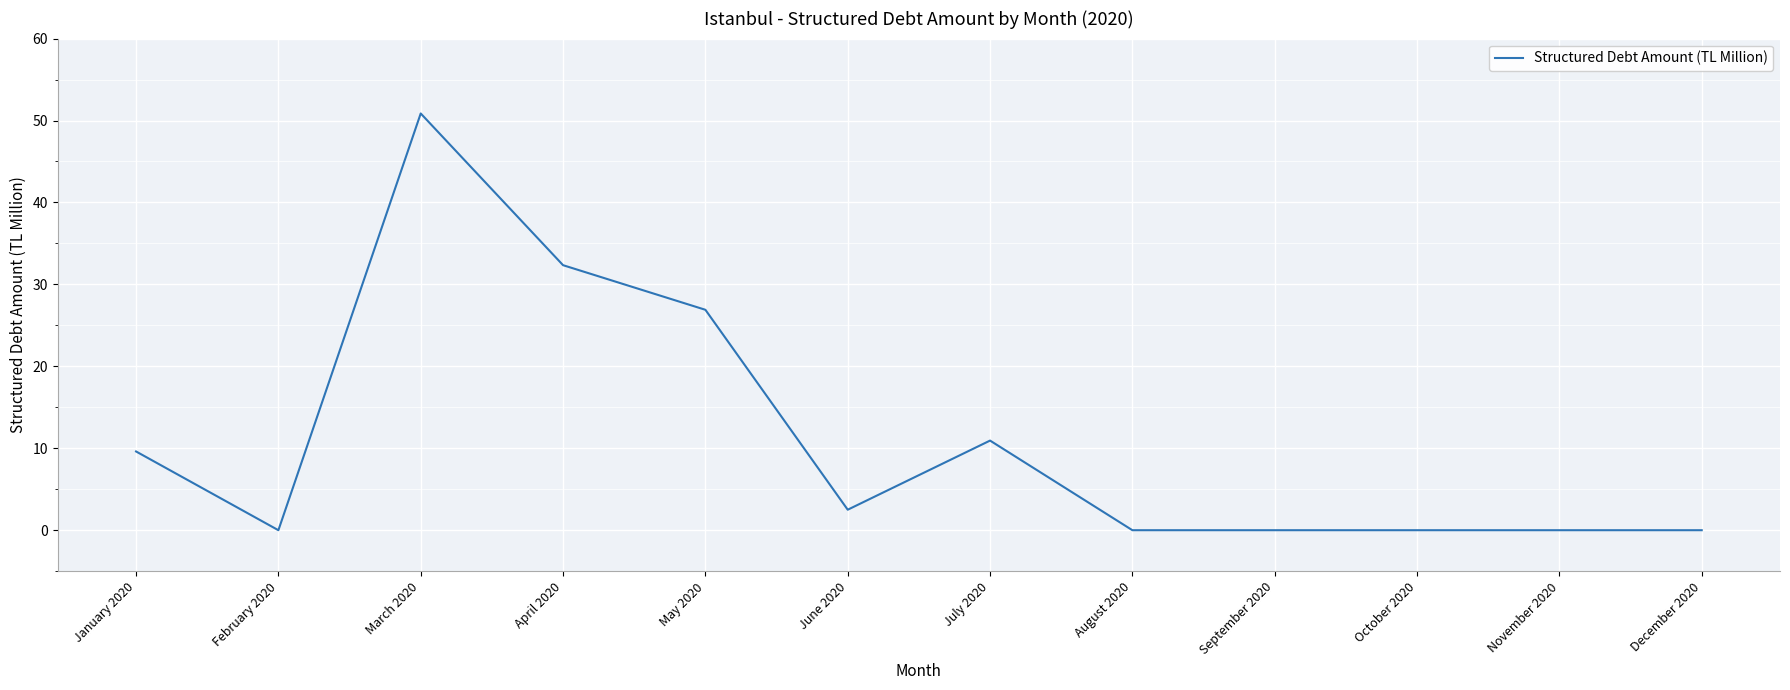

What is the greatest value displayed?

50.9